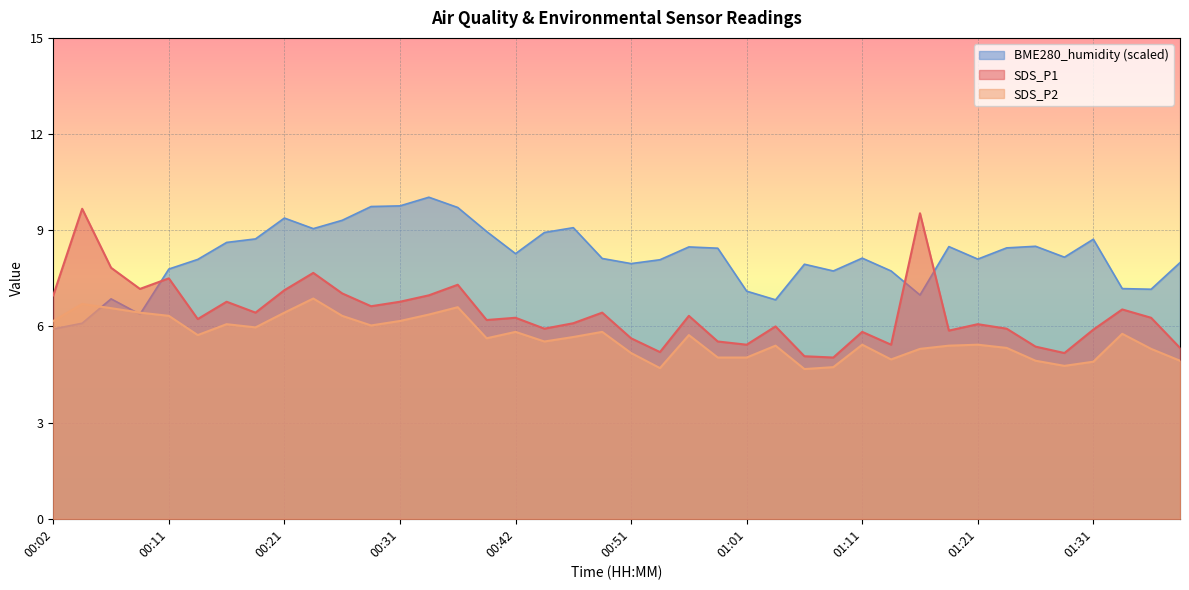

True or false: BME280_humidity has a value of 11.9 at 00:51.

False